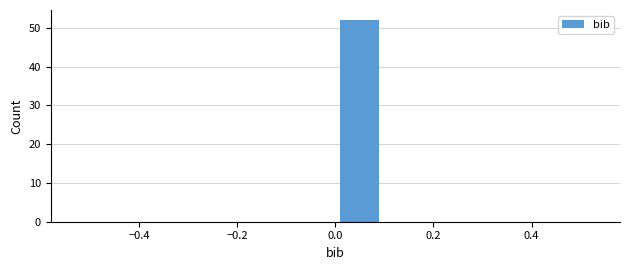

How tall is the bar that spans 0.0 to 0.1 on the x-axis? The values are not printed on the chart, so give them approximately, as read against the axis.

52